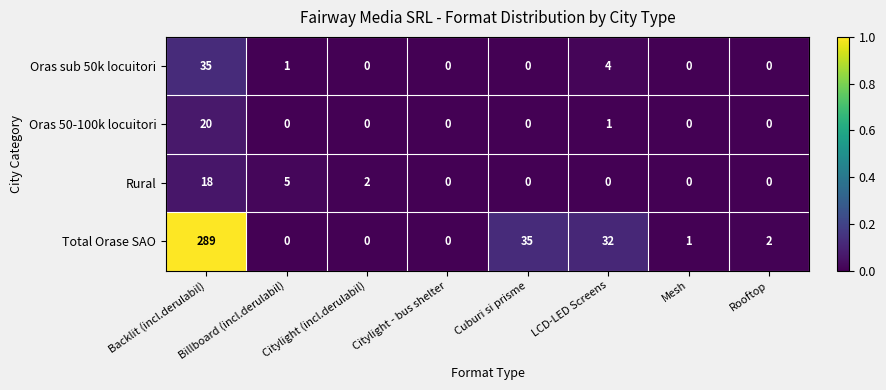

Rank the series by their maximum value, from highest to lowest.

Total Orase SAO, Oras sub 50k locuitori, Oras 50-100k locuitori, Rural